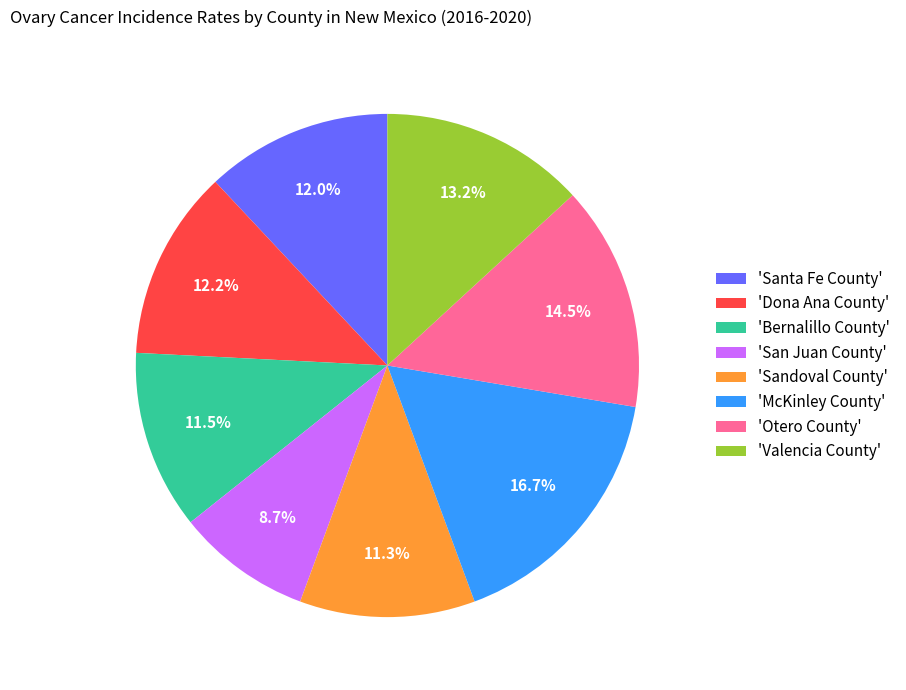

Between 'Dona Ana County' and 'Otero County', which is larger?

'Otero County'